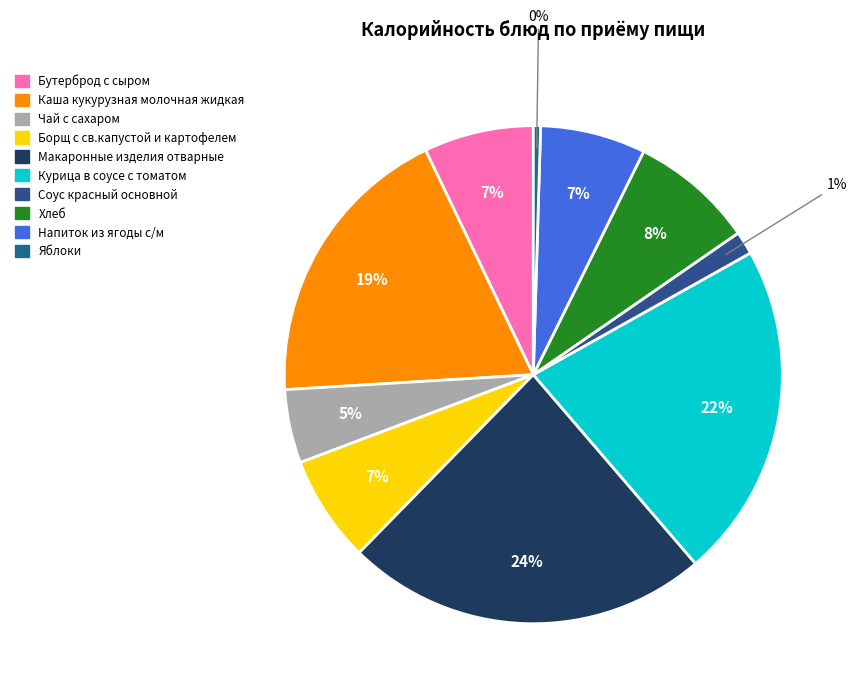

Is there any slice that represents more than half of the pie?

No